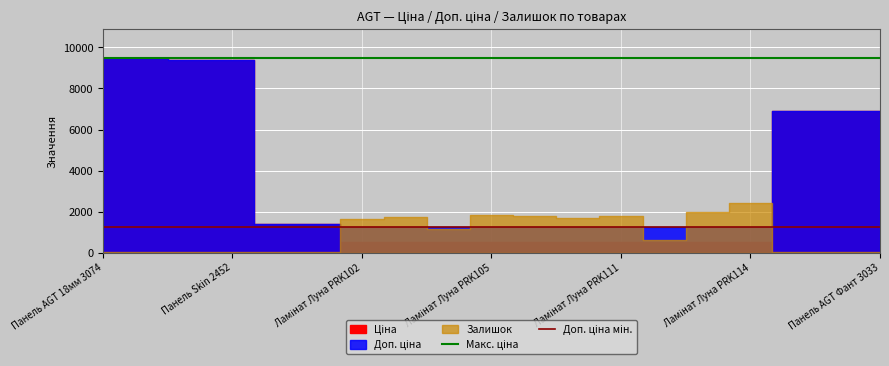

Where is Доп. ціна мін. nearest to the value 1235?

Панель AGT 18мм 3074